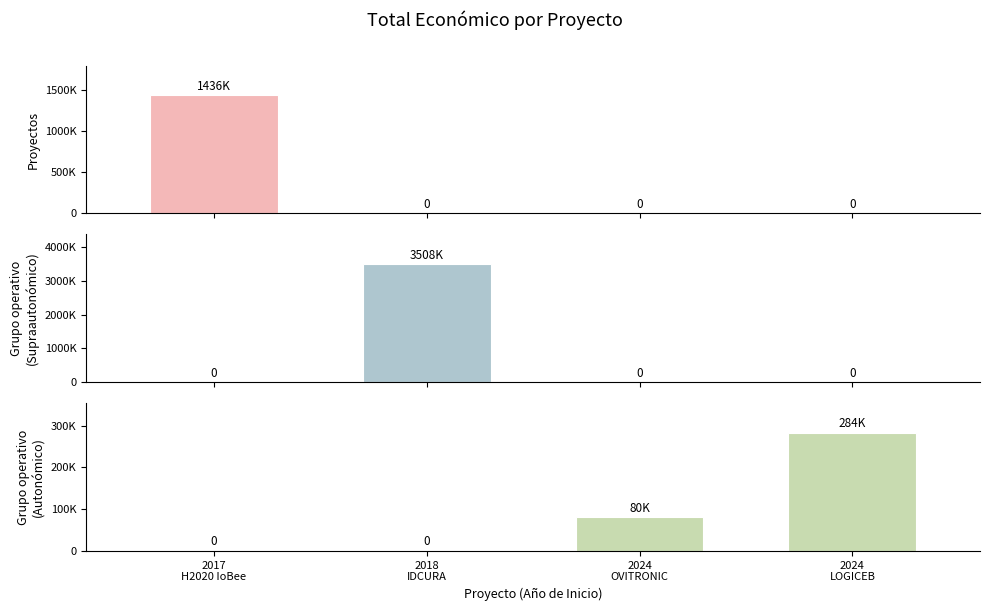

How many bars are there in each group?

3